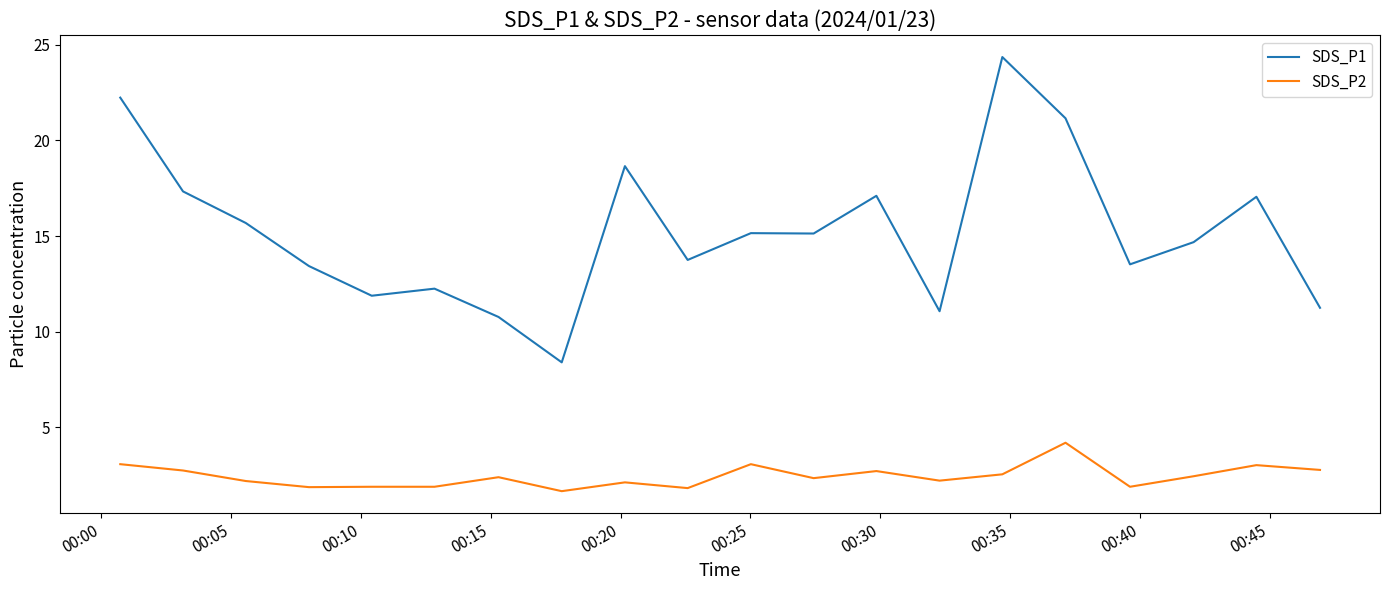

Rank the series by their average value, from highest to lowest.

SDS_P1, SDS_P2